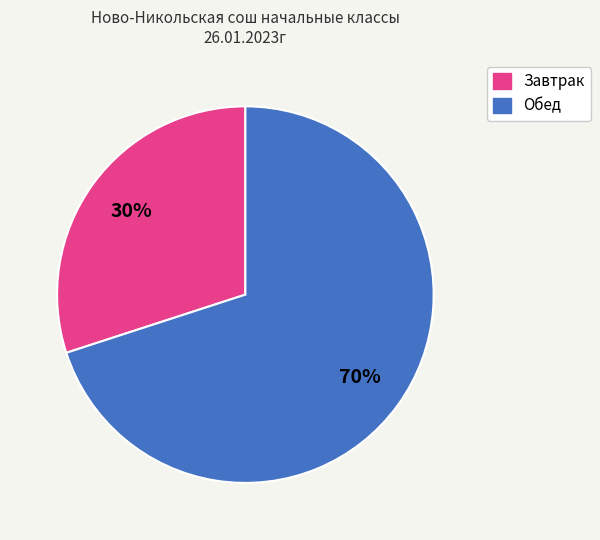

To the nearest percent, what is the average slice percentage?

50%